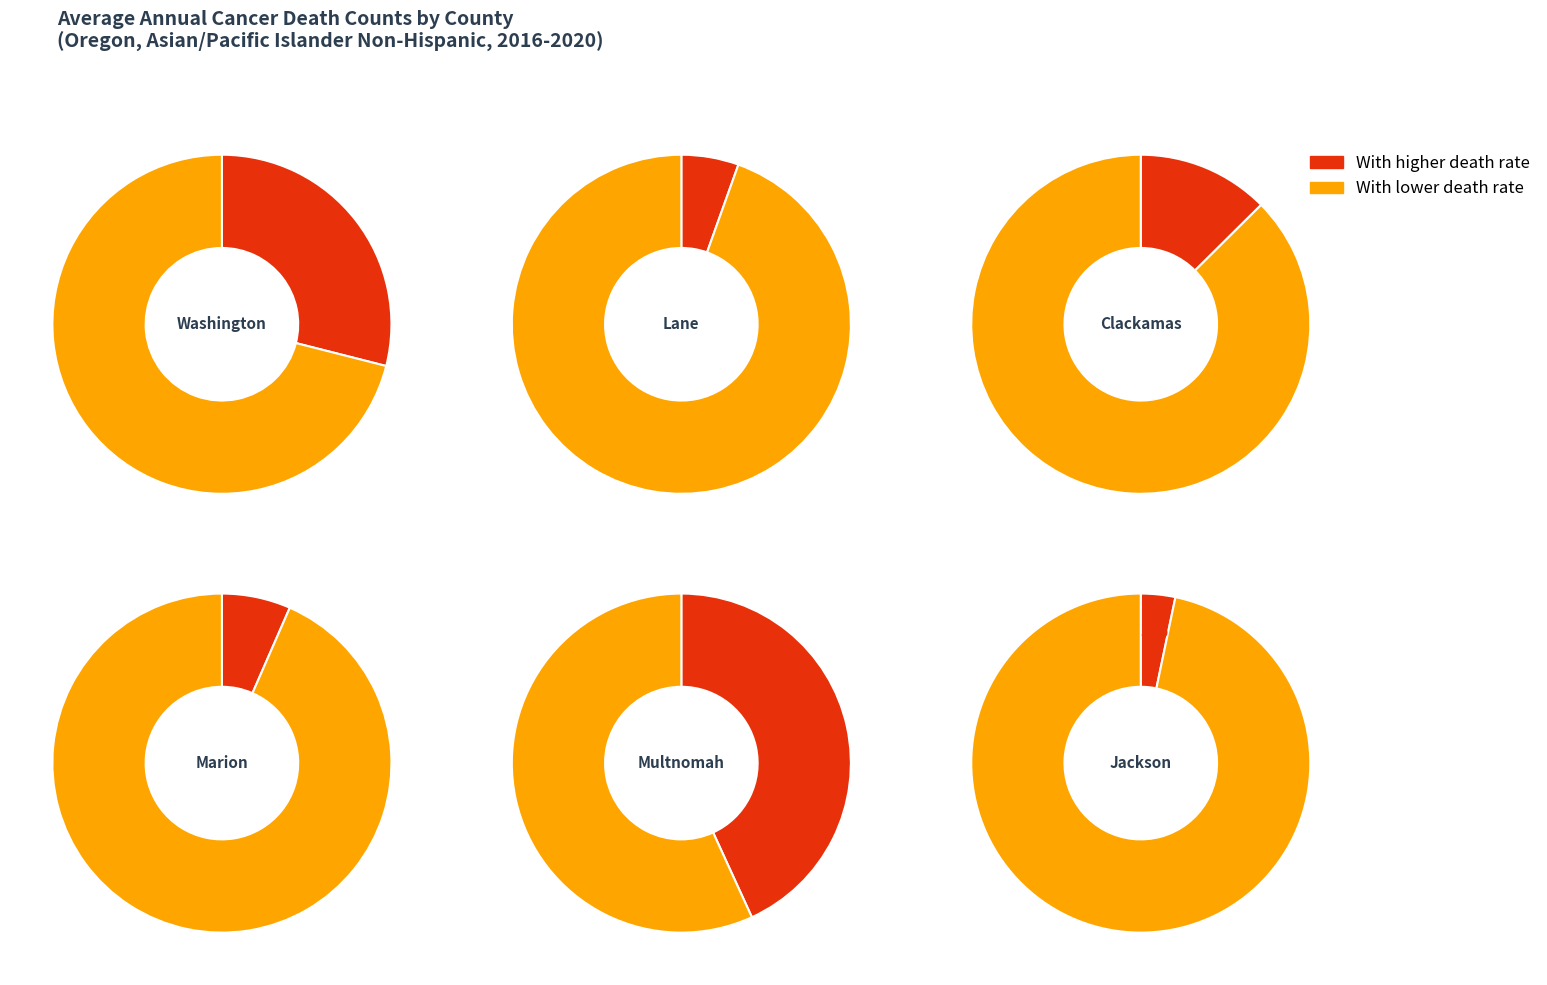

Combined, do Jackson County and Lane County account for over 50%?

No